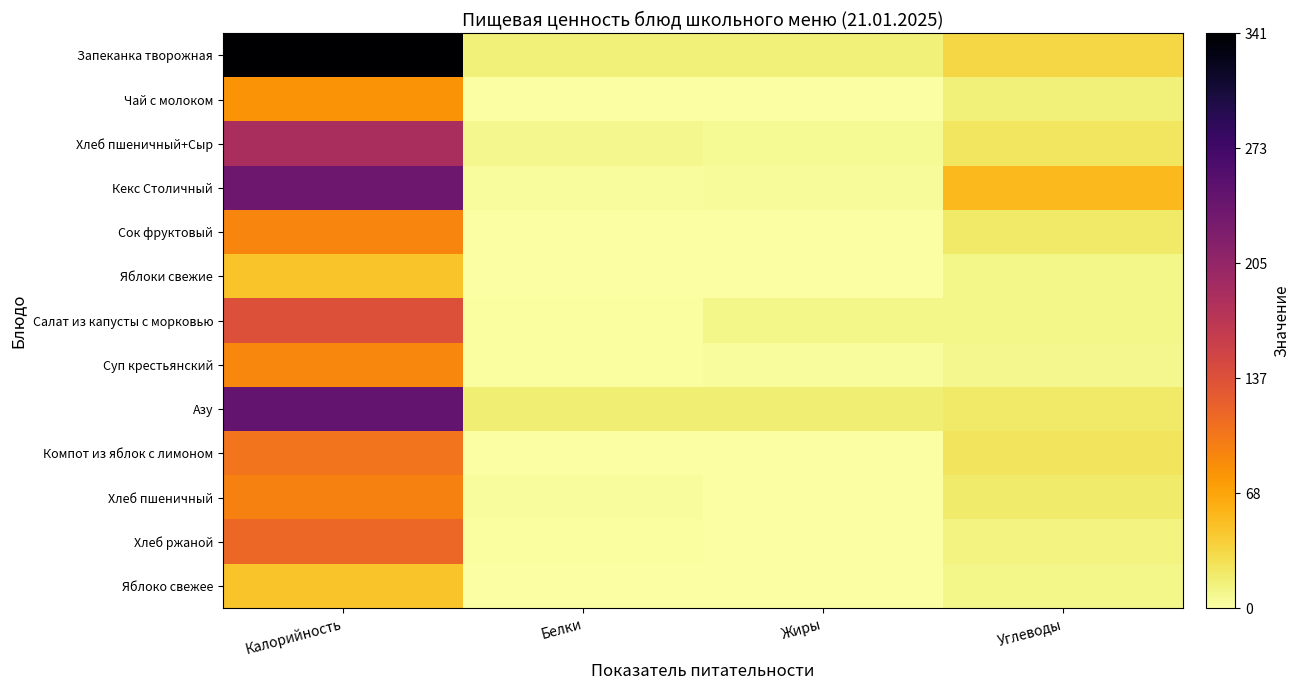

Between Углеводы and Белки, which is larger?

Углеводы